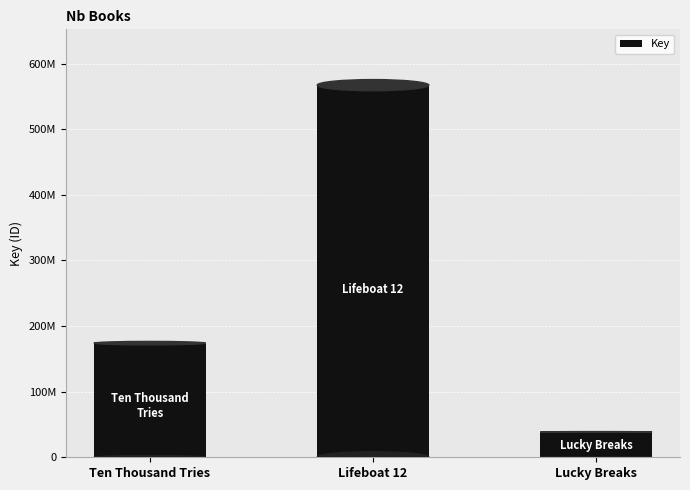

Rank the categories by value from highest to lowest.

Lifeboat 12, Ten Thousand Tries, Lucky Breaks